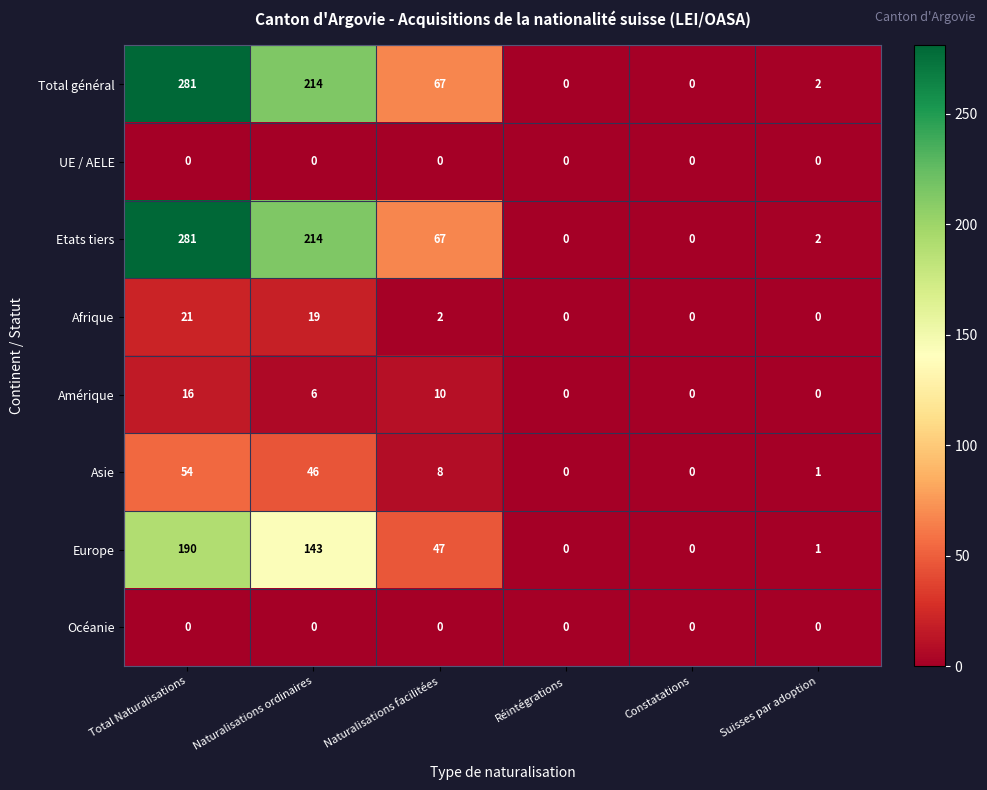

What is the spread (max minus min) of values at Naturalisations ordinaires?

214